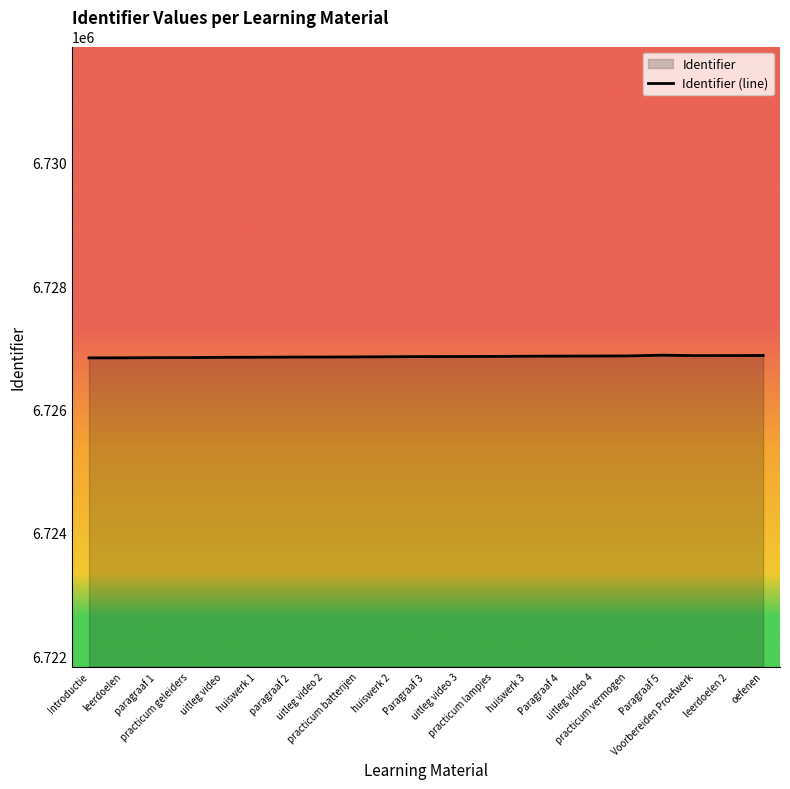

Reading left to right, what are all the values shown in this chart?

6726836	6726837	6726840	6726841	6726845	6726847	6726849	6726850	6726852	6726855	6726857	6726858	6726860	6726863	6726865	6726866	6726868	6726880	6726872	6726873	6726875